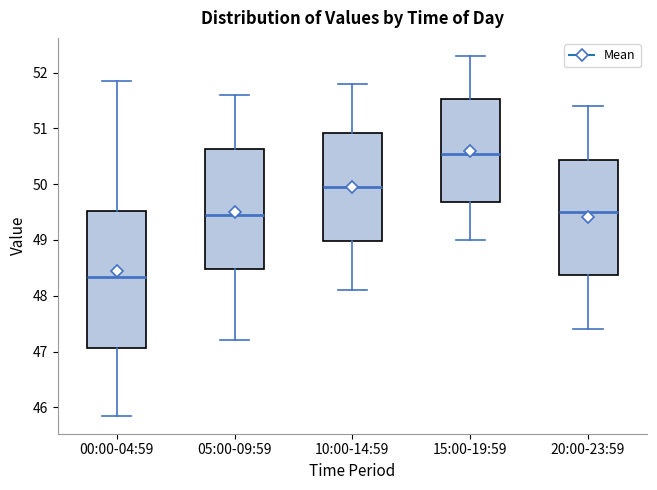

Reading left to right, read every box against the y-axis: the position of its median line, the range the box covers, and the ends of its whiskers. The values are not printed on the chart, so give them approximately, as read against the axis.

00:00-04:59: median 48.3, box 47.1 to 49.5, whiskers 45.9 to 51.9
05:00-09:59: median 49.5, box 48.5 to 50.6, whiskers 47.2 to 51.6
10:00-14:59: median 50.0, box 49.0 to 50.9, whiskers 48.1 to 51.8
15:00-19:59: median 50.6, box 49.7 to 51.5, whiskers 49.0 to 52.3
20:00-23:59: median 49.5, box 48.4 to 50.4, whiskers 47.4 to 51.4